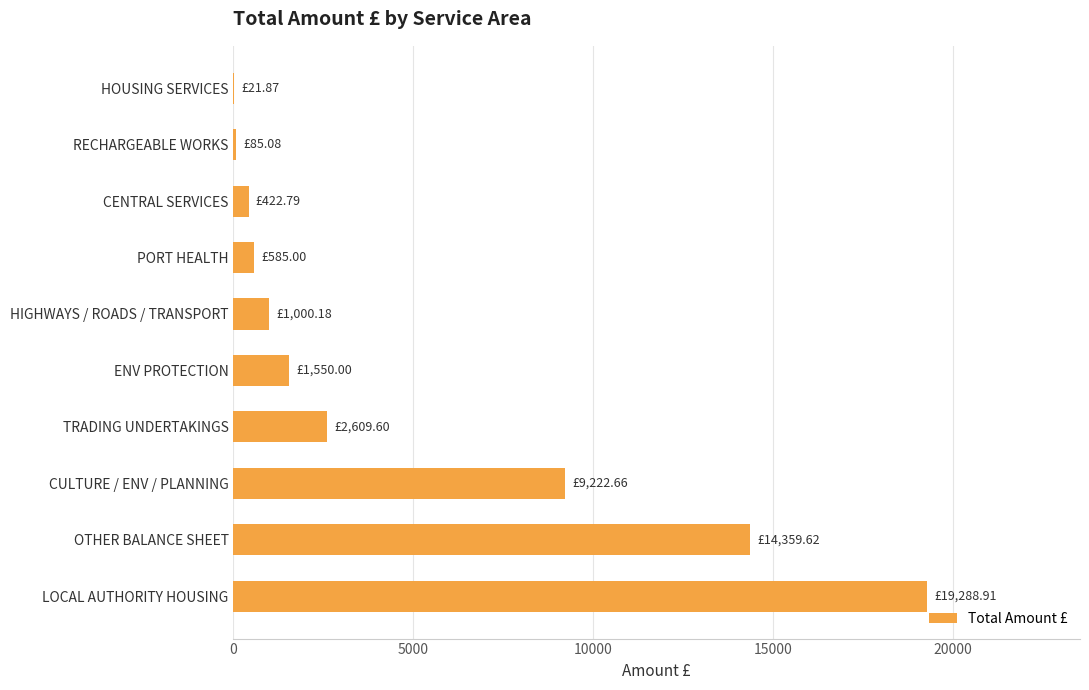

What is the sum of all values?

49145.7